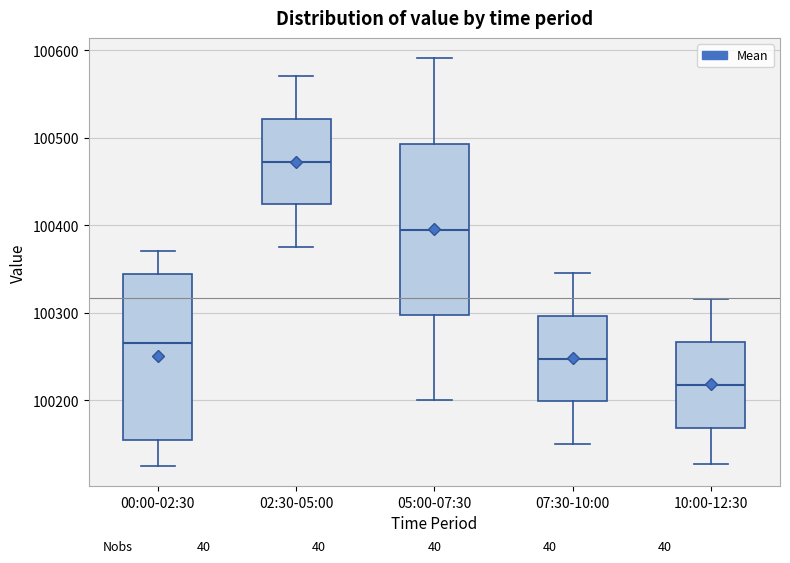

Where is the upper edge of the box for 07:30-10:00 on the y-axis? The values are not printed on the chart, so give them approximately, as read against the axis.

100300